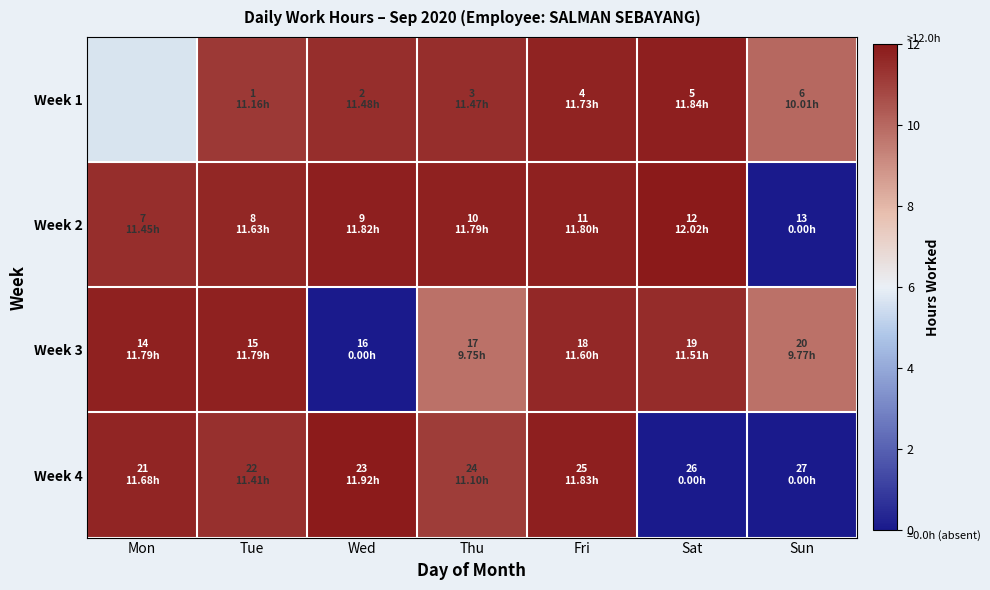

The value of Week 2 at Sun is 0.0. True or false?

True